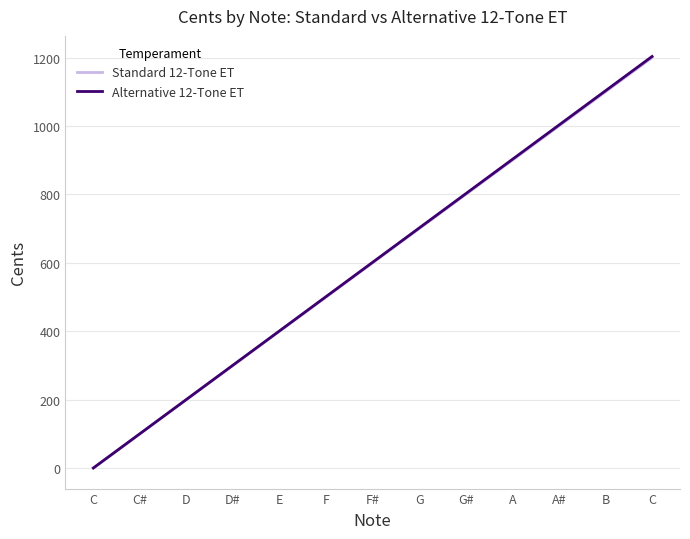

Is this an area chart (filled region under the line)?

No